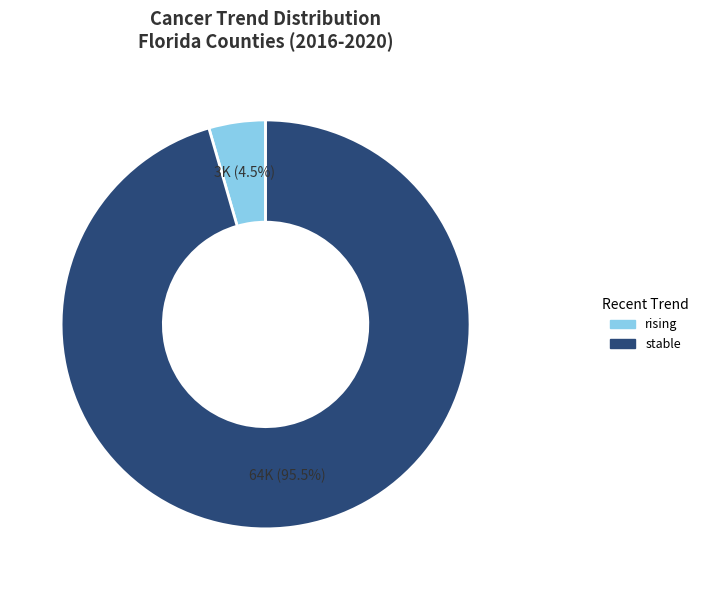

How many segments does this pie chart have?

2